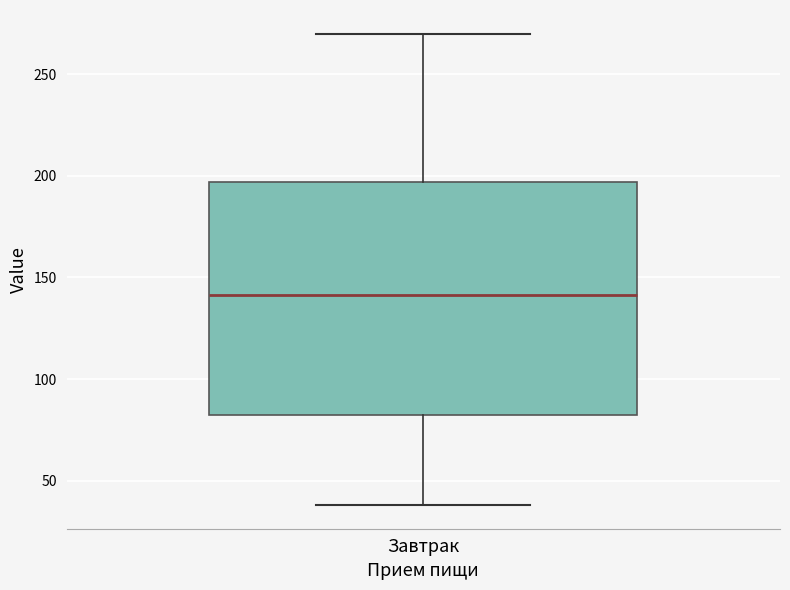

Where does the lower whisker of the box for Завтрак end on the y-axis? The values are not printed on the chart, so give them approximately, as read against the axis.

40